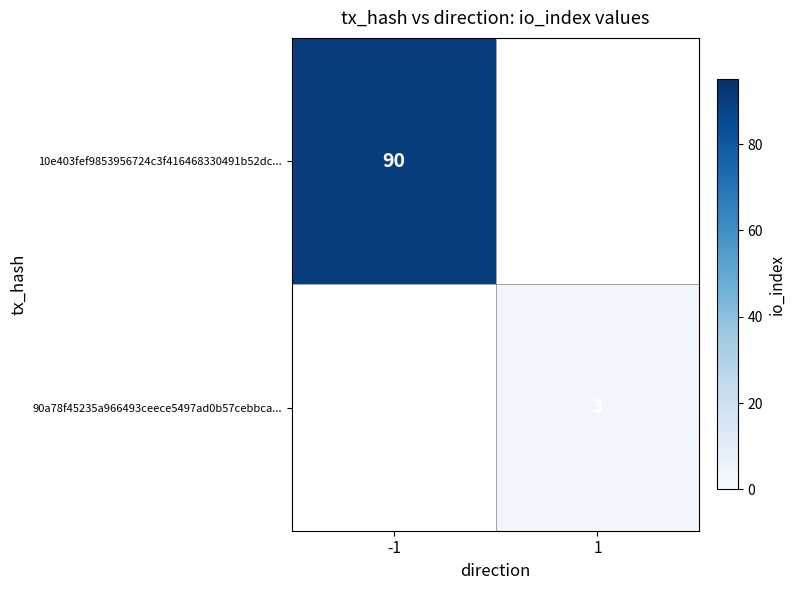

The value of 10e403fef9853956724c3f416468330491b52dc... at -1 is 90. True or false?

True